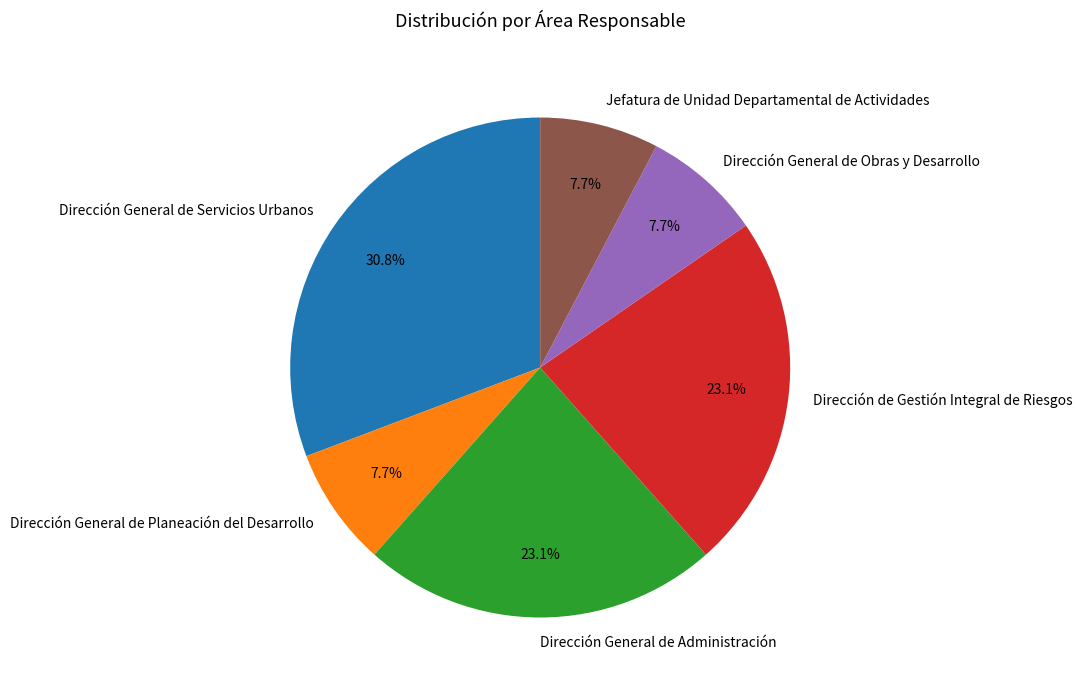

To the nearest percent, what percentage of the pie is Jefatura de Unidad Departamental de Actividades?

8%